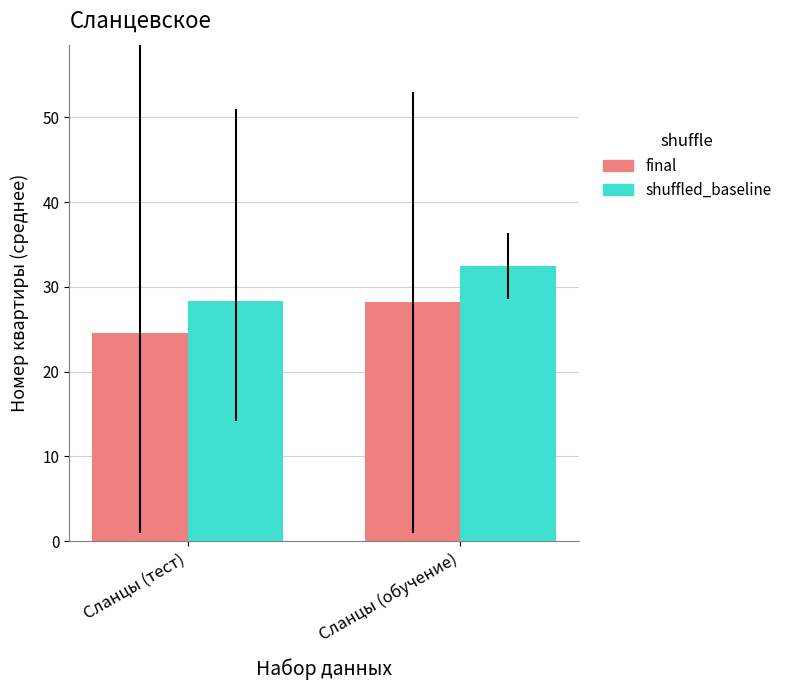

At which label does final first exceed 28?

Сланцы (обучение)